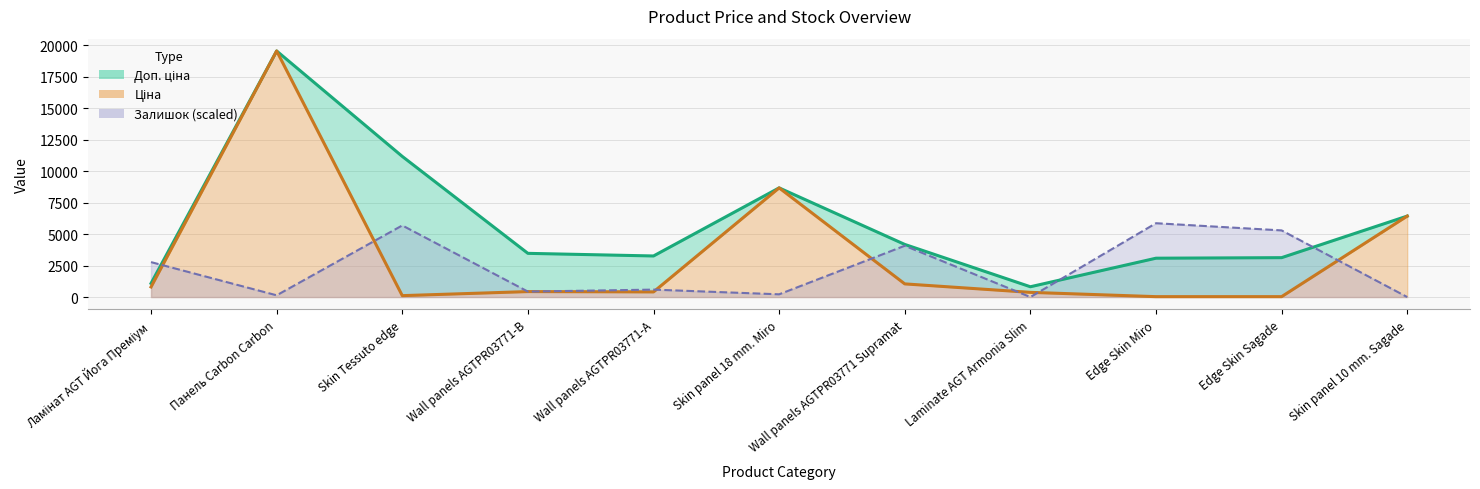

Is it true that Ціна equals 1764.0 at Wall panels AGTPR03771 Supramat?

False